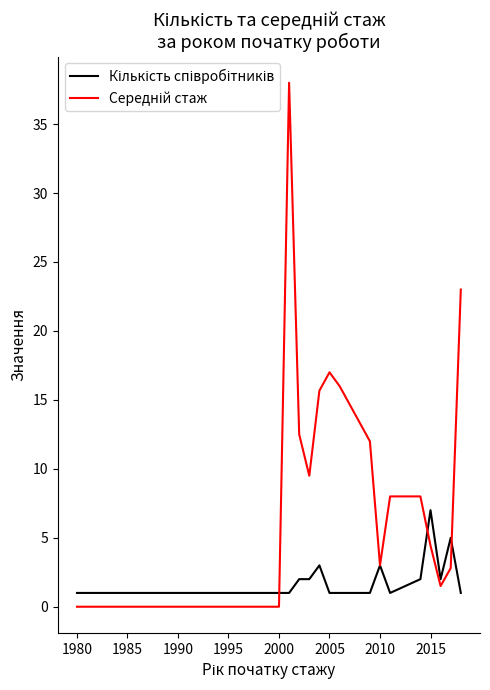

Does the chart have visible grid lines?

No